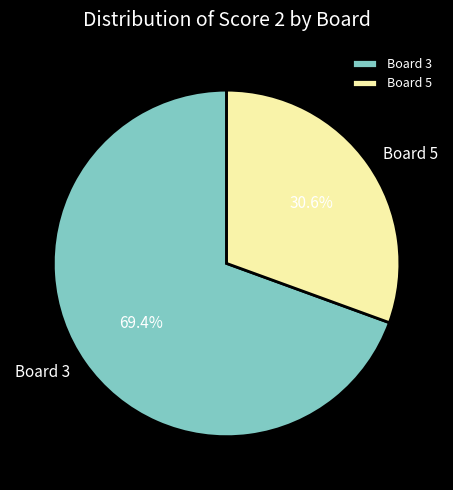

Which category has the biggest portion of the pie?

Board 3